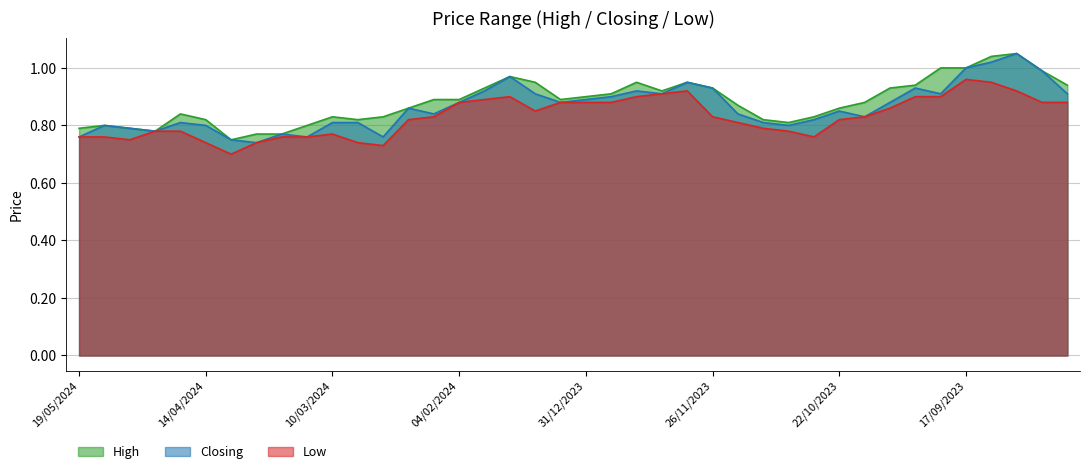

Reading left to right, what are all the values shown in this chart?

High: 0.8	0.8	0.8	0.8	0.8	0.8	0.8	0.8	0.8	0.8	0.8	0.8	0.8	0.9	0.9	0.9	0.9	1.0	0.9	0.9	0.9	0.9	0.9	0.9	0.9	0.9	0.9	0.8	0.8	0.8	0.9	0.9	0.9	0.9	1.0	1.0	1.0	1.1	1.0	0.9
Closing: 0.8	0.8	0.8	0.8	0.8	0.8	0.8	0.7	0.8	0.8	0.8	0.8	0.8	0.9	0.8	0.9	0.9	1.0	0.9	0.9	0.9	0.9	0.9	0.9	0.9	0.9	0.8	0.8	0.8	0.8	0.8	0.8	0.9	0.9	0.9	1.0	1.0	1.1	1.0	0.9
Low: 0.8	0.8	0.8	0.8	0.8	0.7	0.7	0.7	0.8	0.8	0.8	0.7	0.7	0.8	0.8	0.9	0.9	0.9	0.8	0.9	0.9	0.9	0.9	0.9	0.9	0.8	0.8	0.8	0.8	0.8	0.8	0.8	0.9	0.9	0.9	1.0	0.9	0.9	0.9	0.9